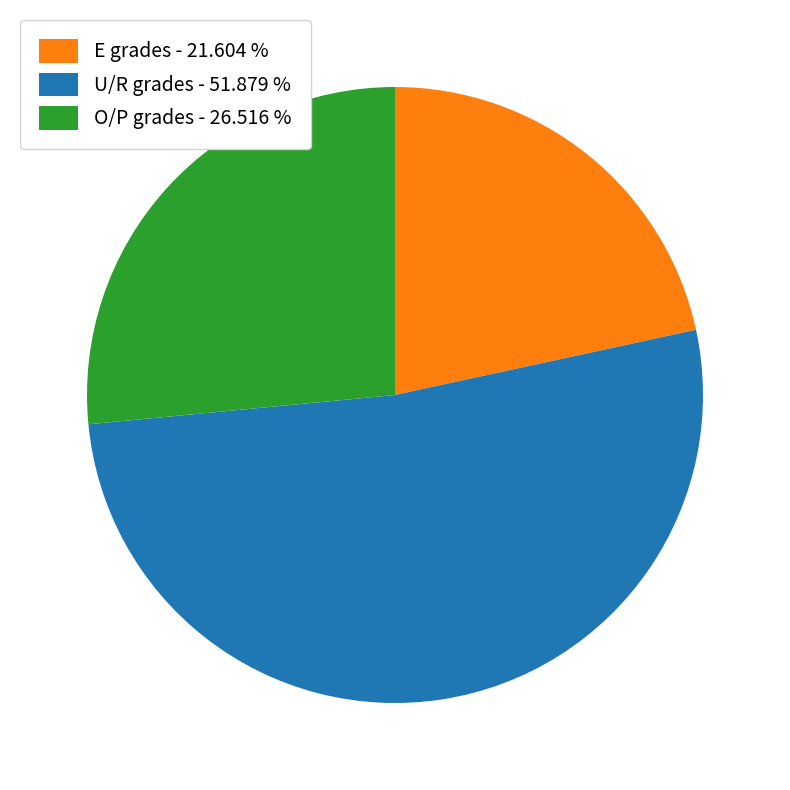

How many slices are in this pie chart?

3